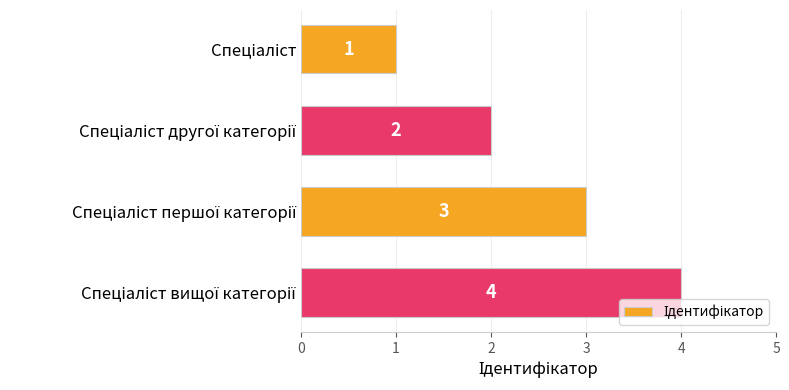

What is the sum of all values?

10